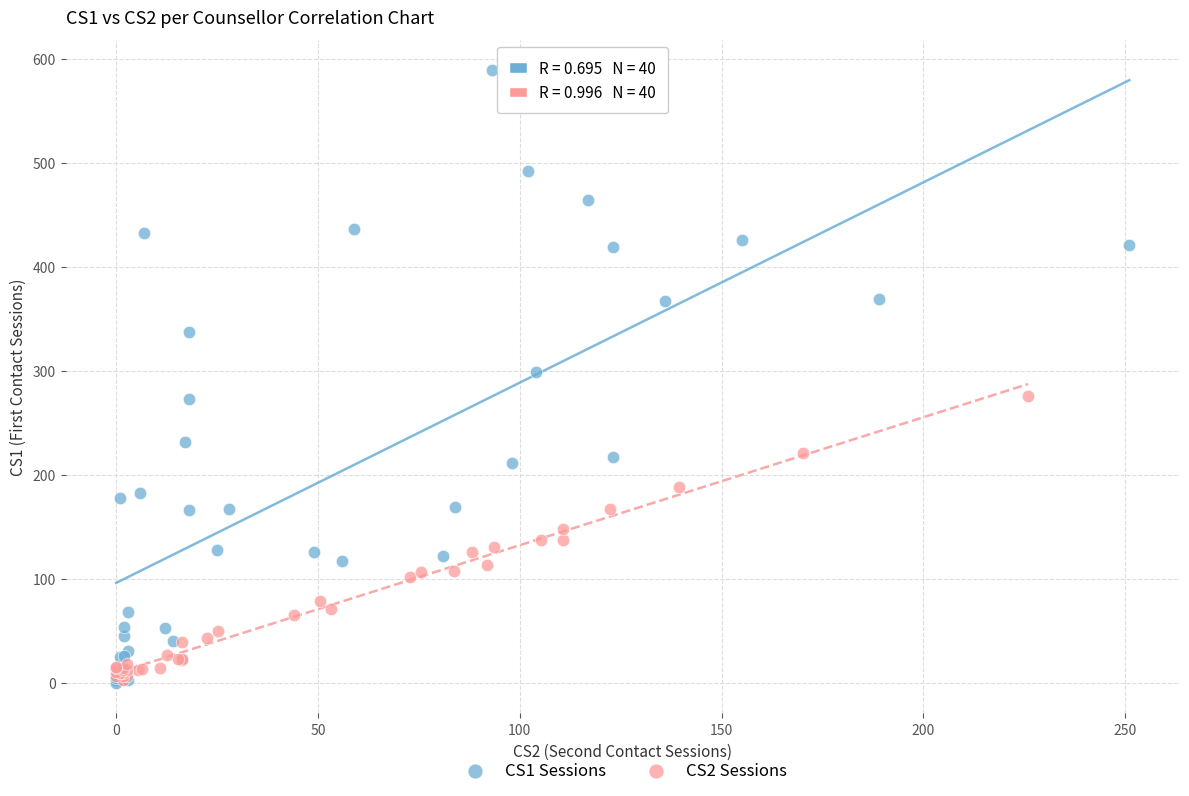

Which series has the largest Y range (max minus min)?

CS1 Sessions